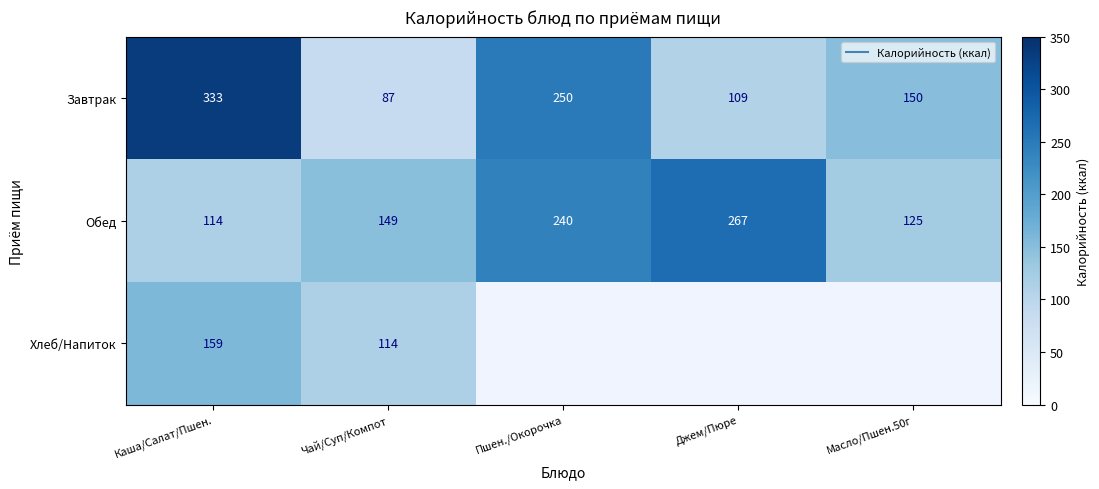

Which has a higher value, Джем/Пюре or Масло/Пшен.50г?

Масло/Пшен.50г